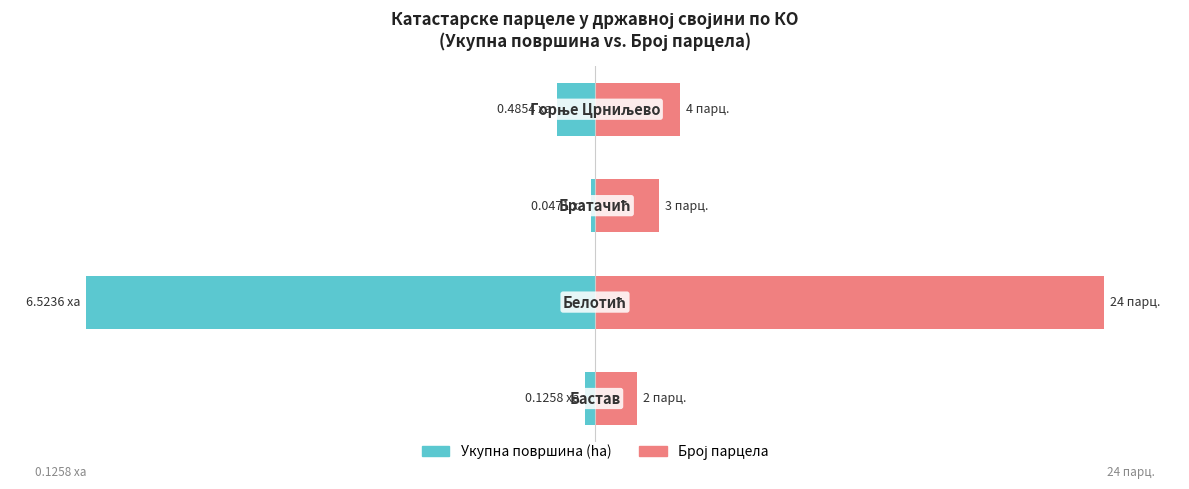

What is the difference between the Укупна површина (% max) values at 0 and 2?

1.2